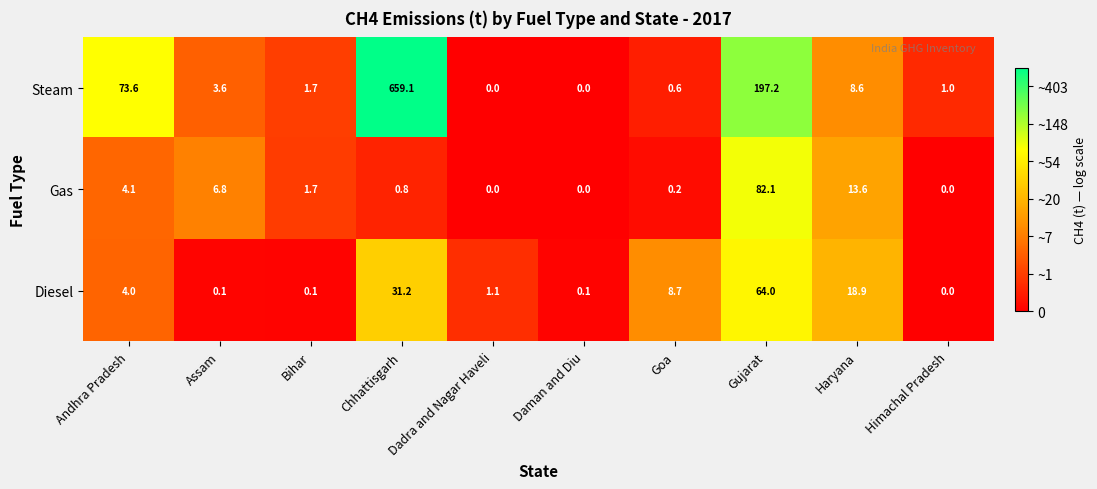

What value does the Diesel series have at Goa?

8.7